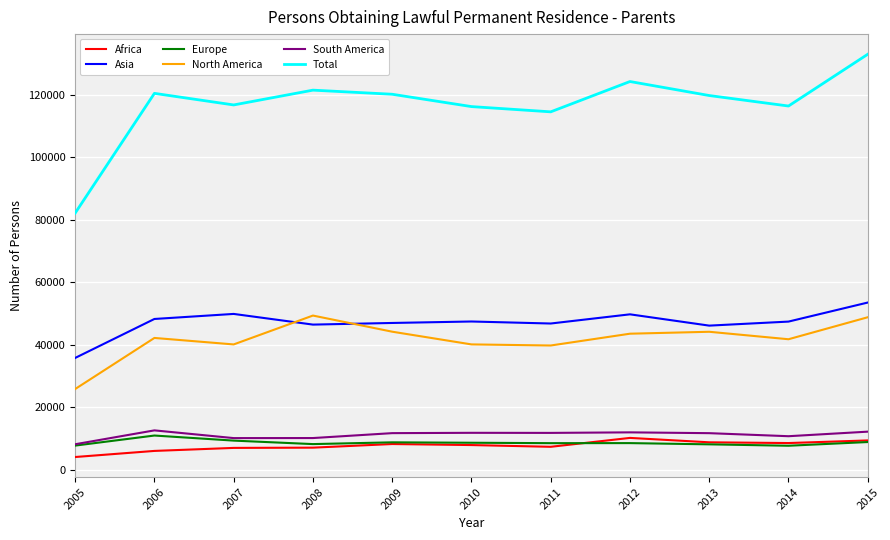

What is the sum of all Asia values?

518047